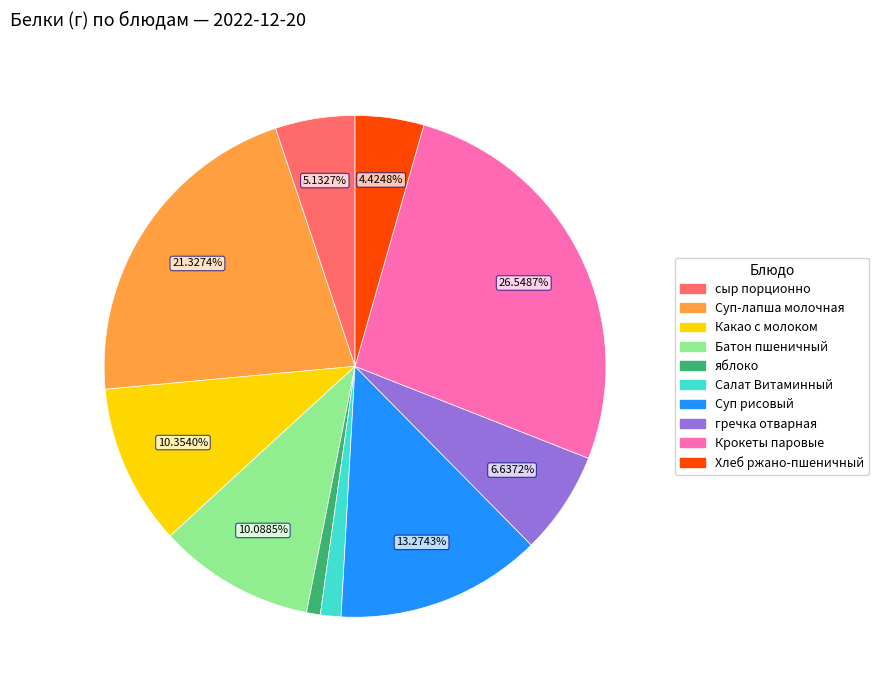

Is there a majority slice in this chart?

No